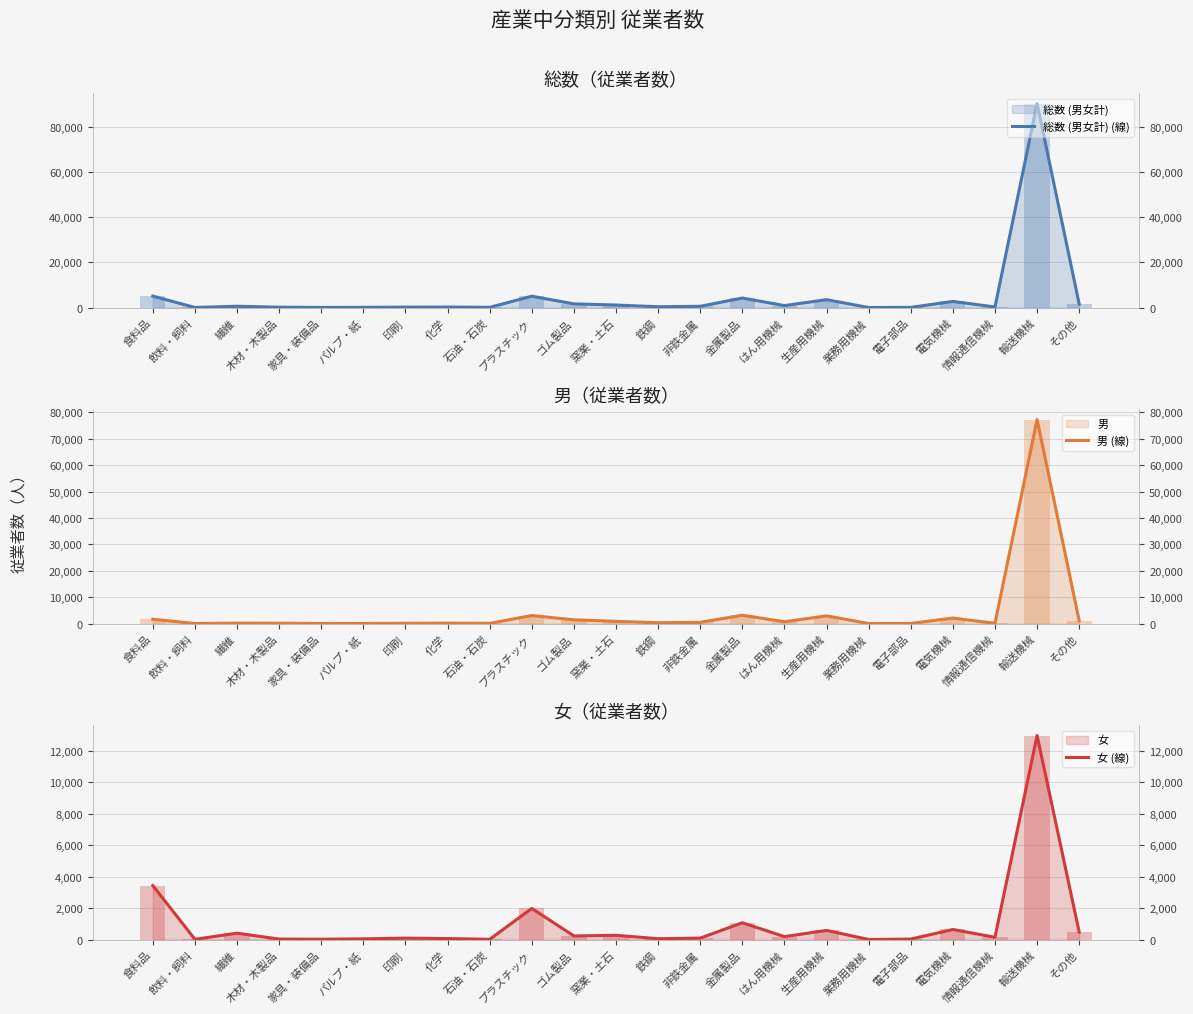

At 電気機械, list the series in order from largest to smallest.

総数 (男女計) (線), 男 (線), 女 (線)